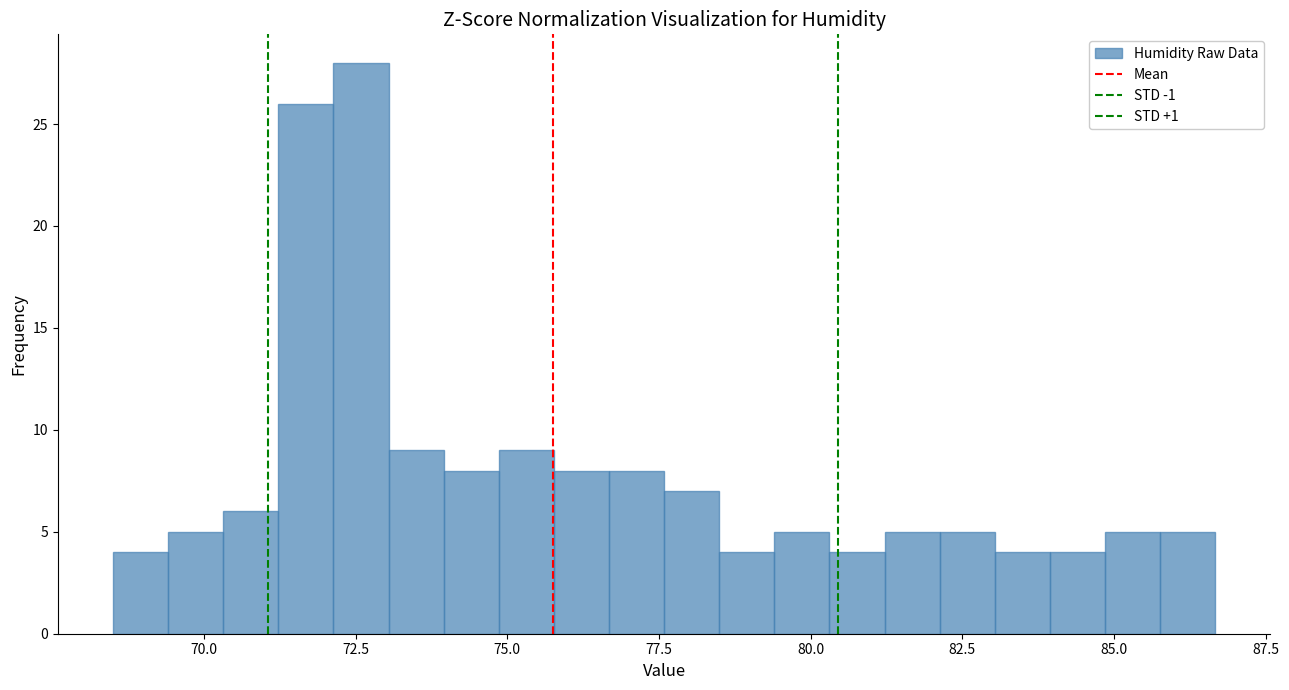

Around what value on the x-axis is the tallest bar? Give the approximate position of its centre, as read against the axis.

72.5